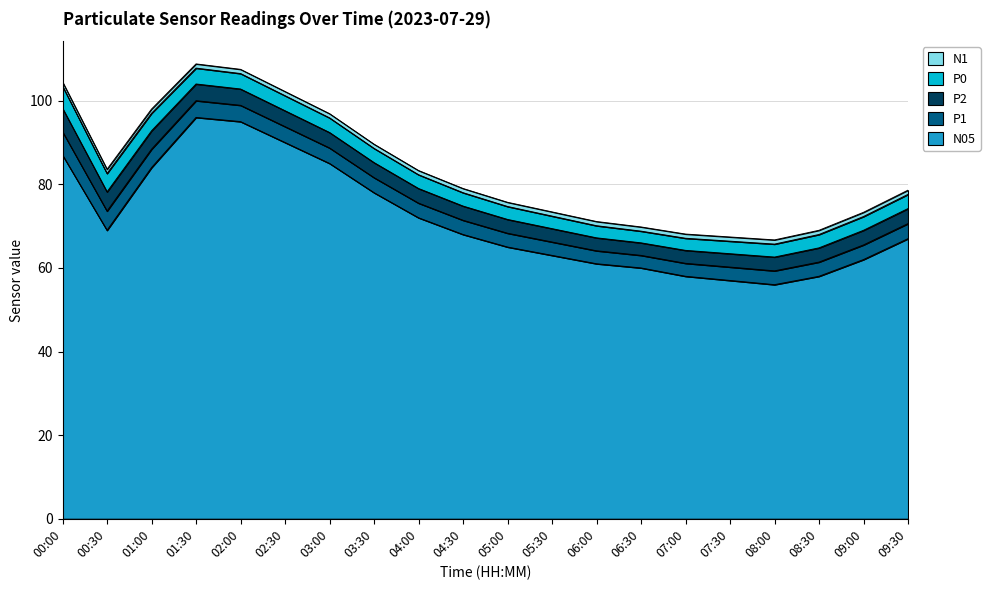

The P0 series shows 1.0 at 05:00. True or false?

False